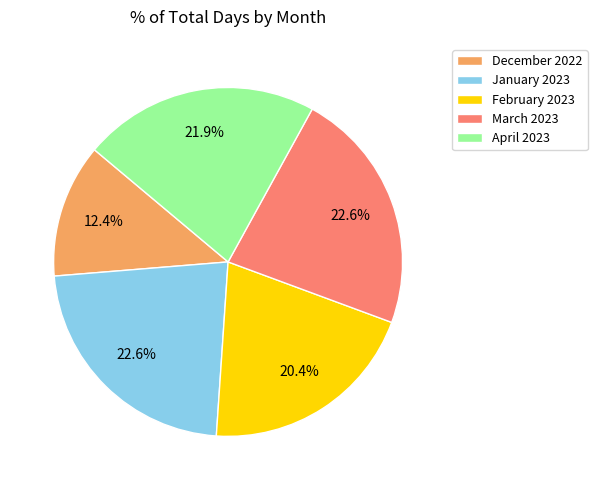

Between February 2023 and January 2023, which is larger?

January 2023